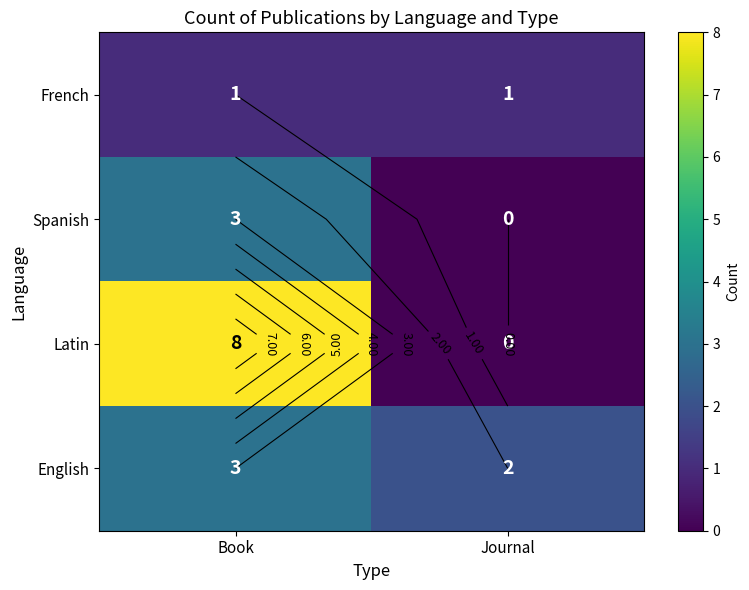

At which category is the sum across all series the highest?

Book